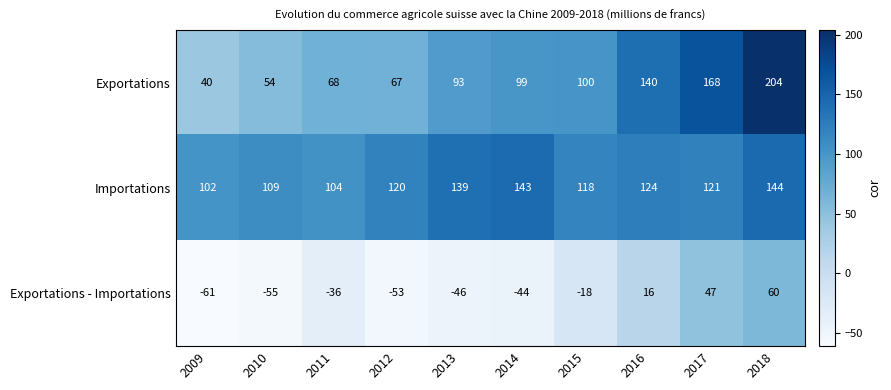

Read the Exportations - Importations value at 2016.

16